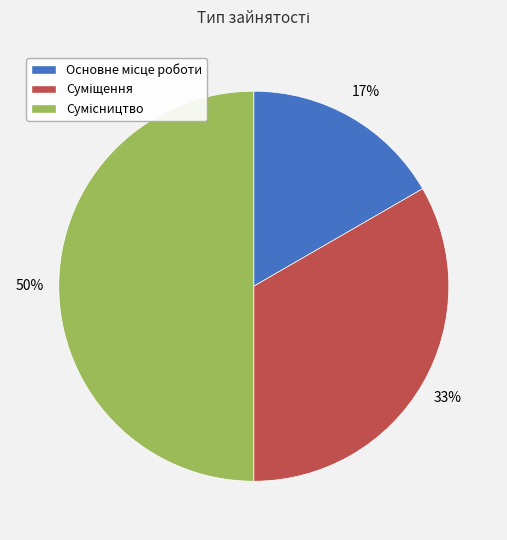

To the nearest percent, what is the average slice percentage?

33%